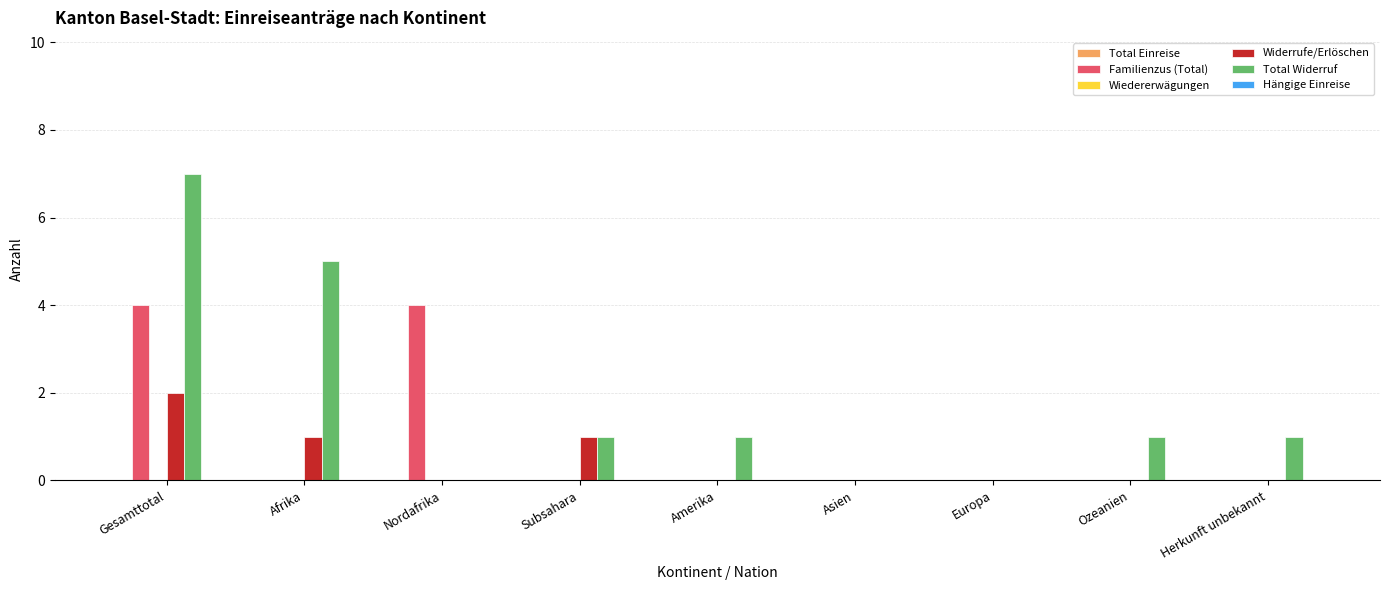

The value of Familienzus (Total) at Asien is 2. True or false?

False